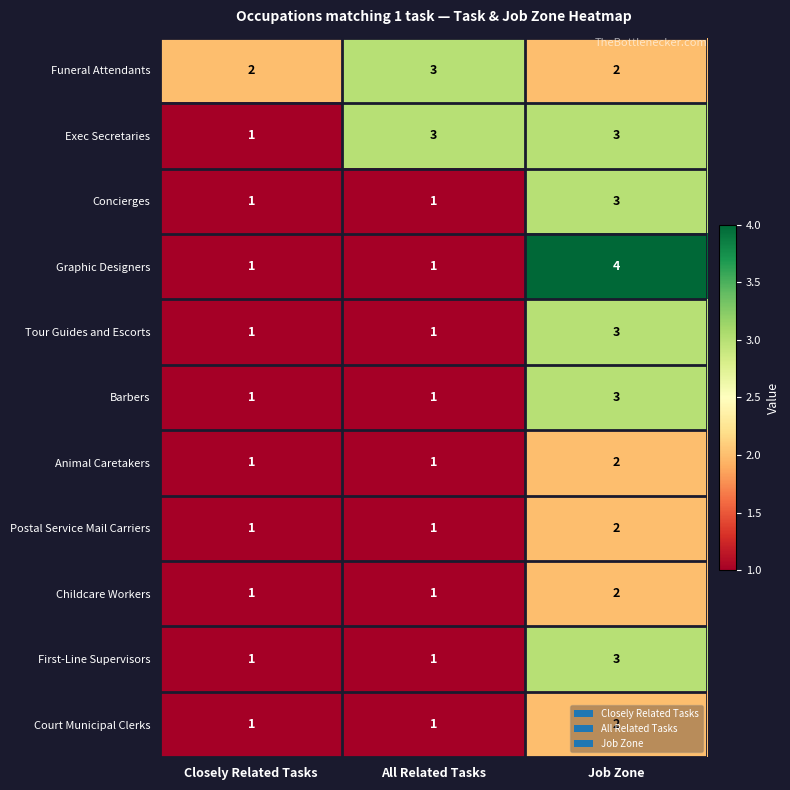

What is the sum of all First-Line Supervisors values?

5